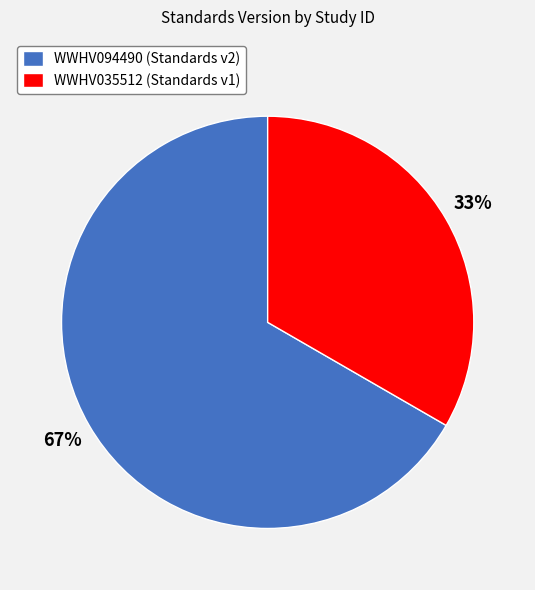

Which category accounts for the majority?

WWHV094490